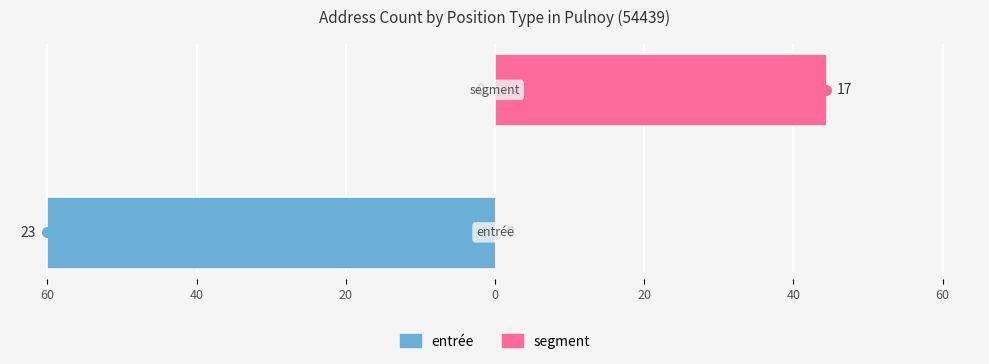

Between 60 and 40, which series saw the biggest shift?

entrée